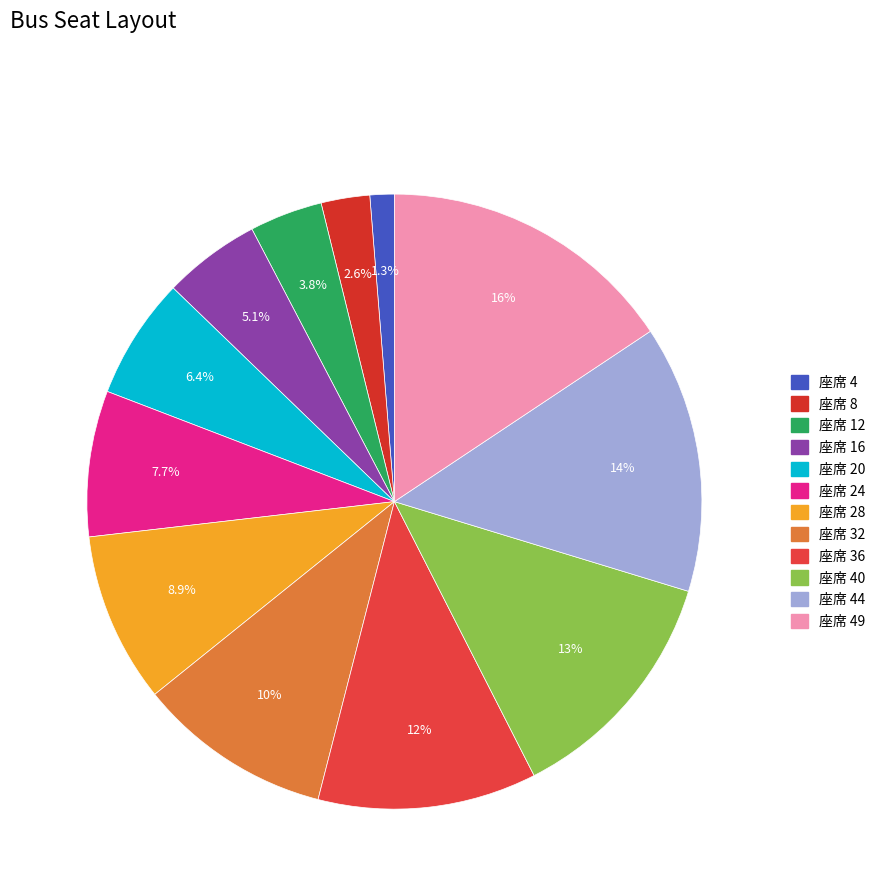

Is there a majority slice in this chart?

No